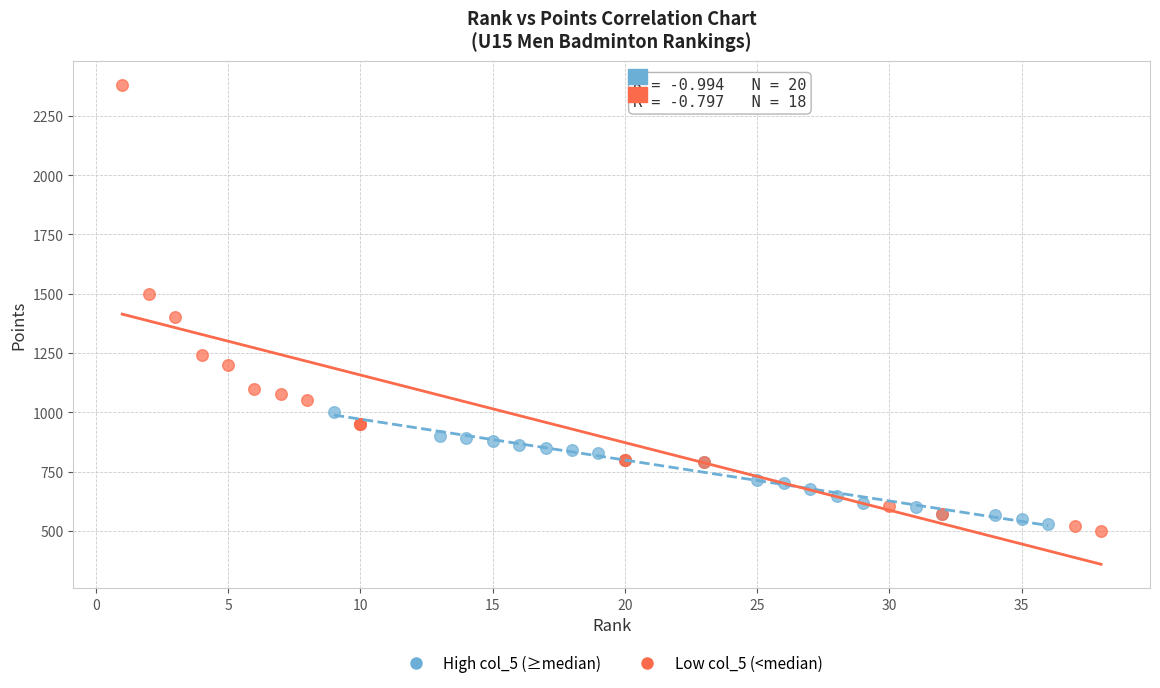

Which series has the largest Y range (max minus min)?

Low col_5 (<median)